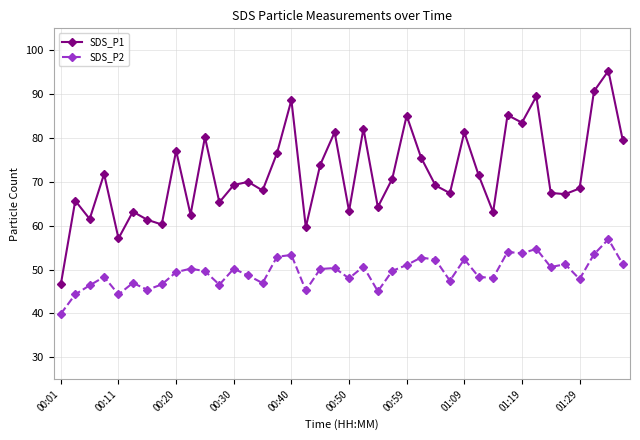

At how many categories does at least one series exceed 61?

36